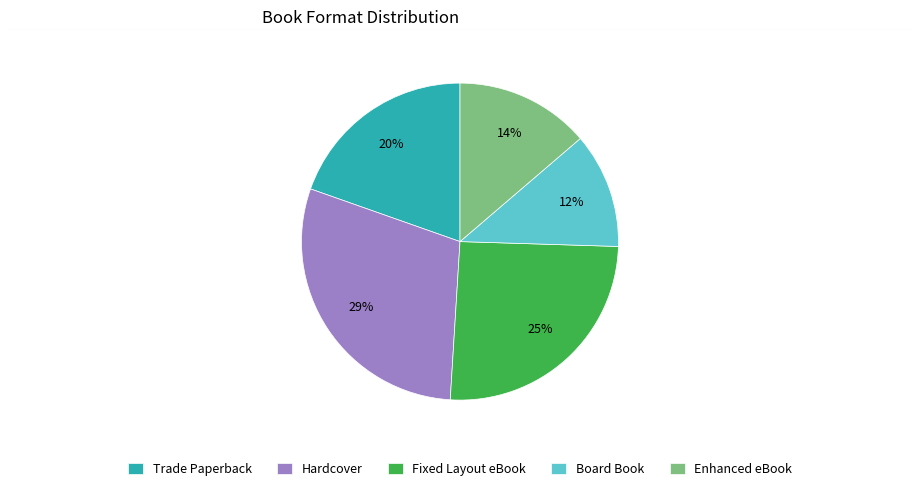

Approximately how many times larger is the value at Enhanced eBook compared to Trade Paperback?

0.7